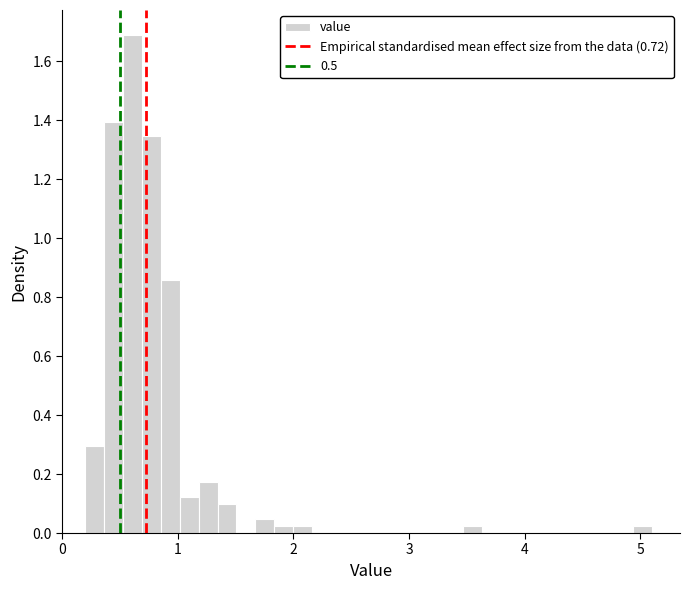

Around what value on the x-axis is the tallest bar? Give the approximate position of its centre, as read against the axis.

0.6